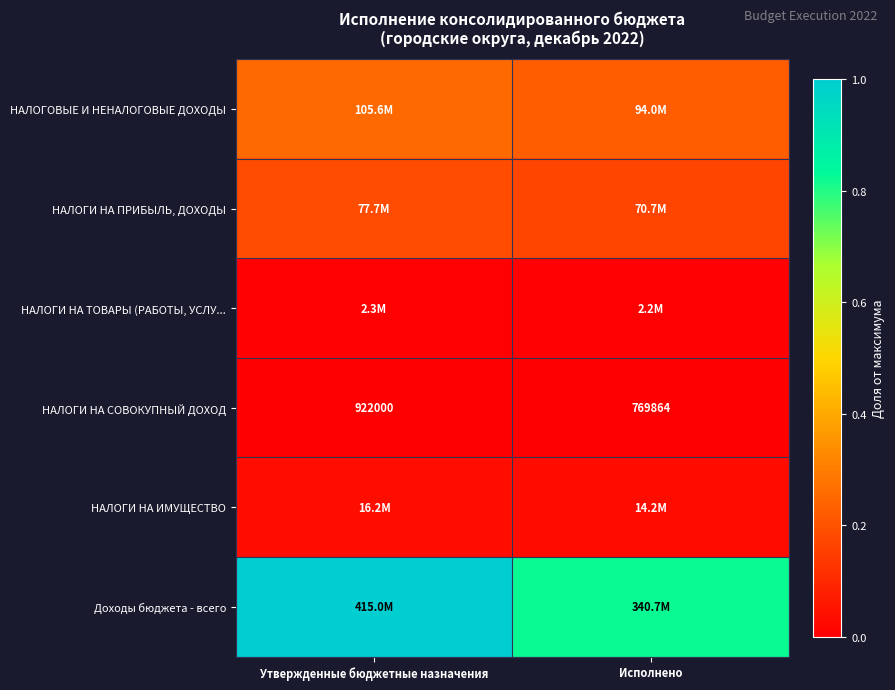

List the labels in order of НАЛОГИ НА СОВОКУПНЫЙ ДОХОД value, largest first.

Утвержденные бюджетные назначения, Исполнено